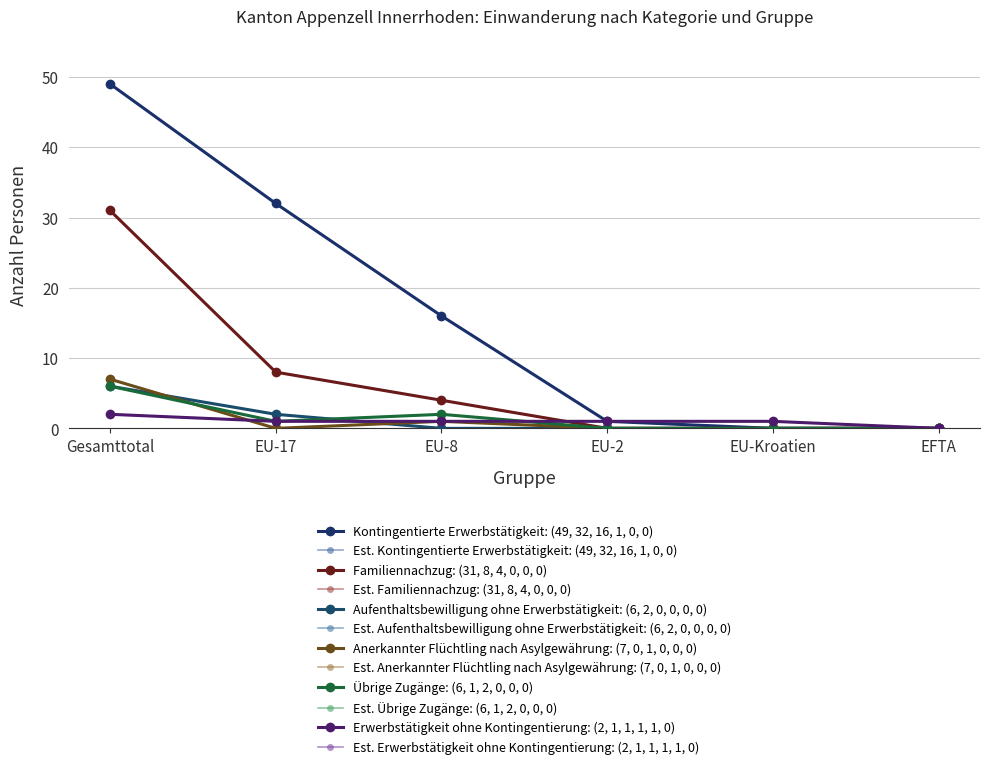

At which category is the sum across all series the highest?

Gesamttotal